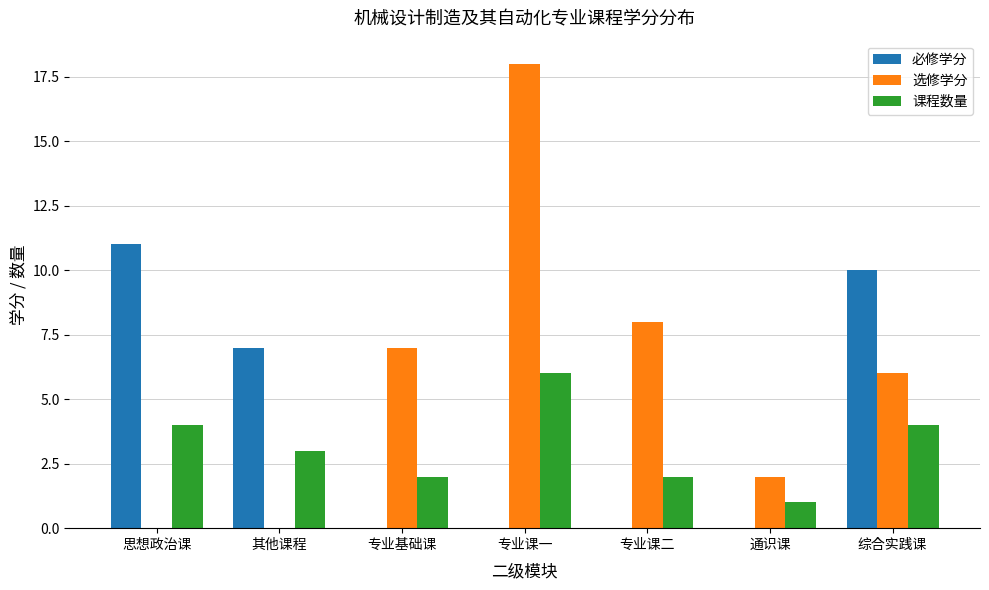

Reading right to left, what are all the values shown in this chart?

必修学分: 综合实践课=10	通识课=0	专业课二=0	专业课一=0	专业基础课=0	其他课程=7	思想政治课=11
选修学分: 综合实践课=6	通识课=2	专业课二=8	专业课一=18	专业基础课=7	其他课程=0	思想政治课=0
课程数量: 综合实践课=4	通识课=1	专业课二=2	专业课一=6	专业基础课=2	其他课程=3	思想政治课=4